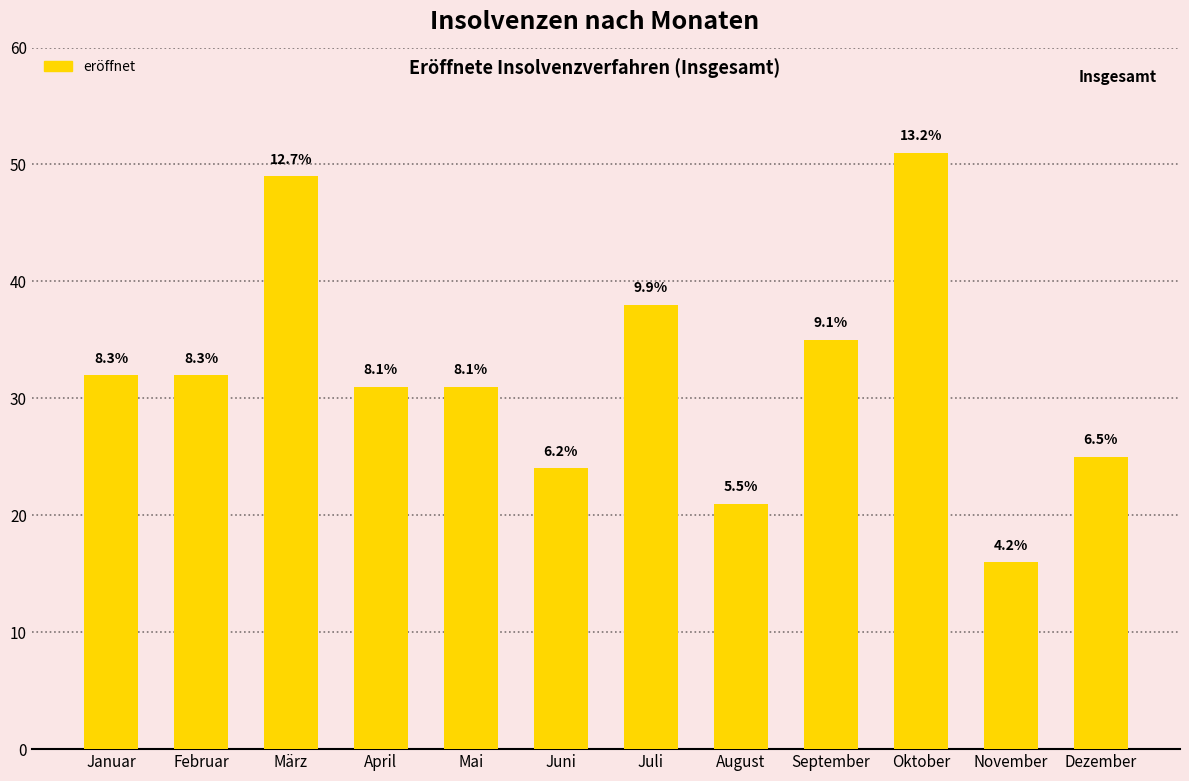

What is the greatest value displayed?

51